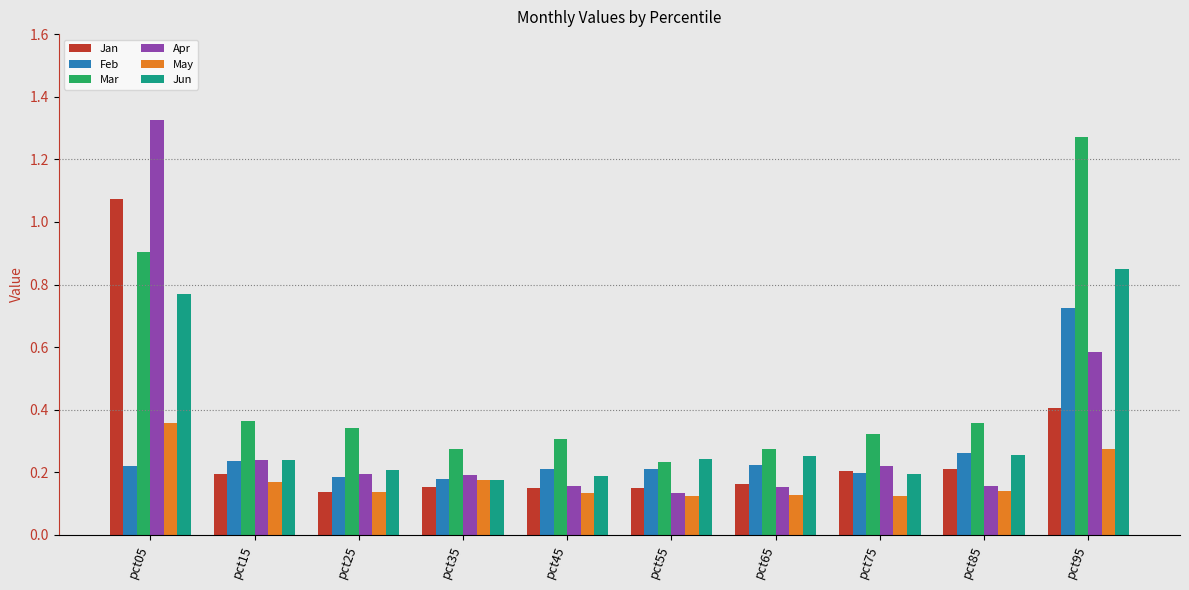

At which category is the sum across all series the highest?

pct05